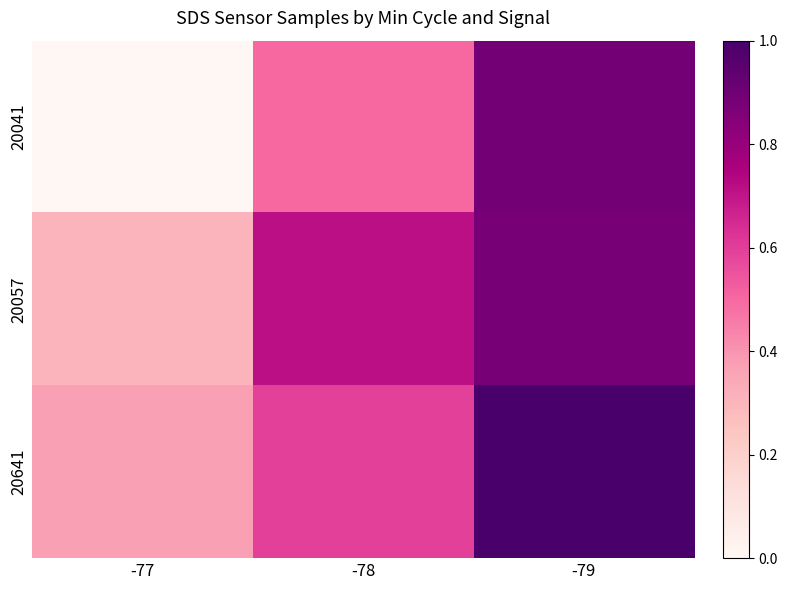

How many categories are shown in the chart?

3